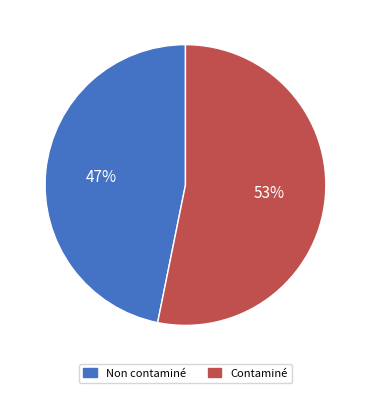

True or false: Non contaminé accounts for 47% of the total.

True